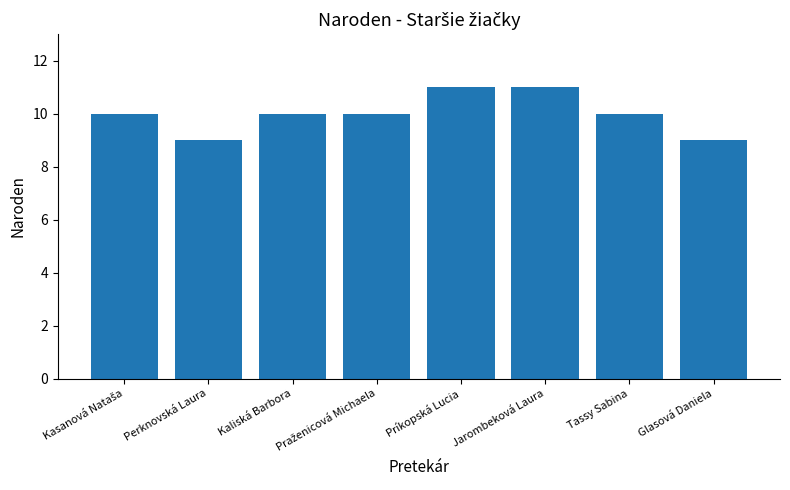

What is the average value?

10